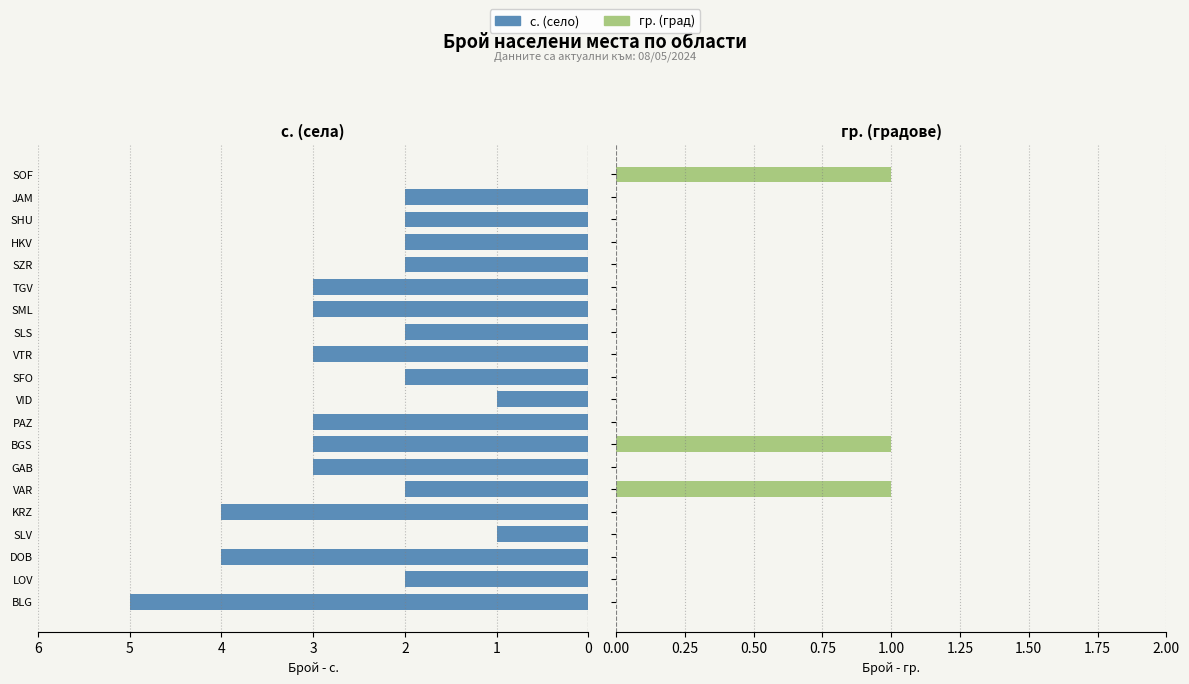

Read the с. value at BGS.

3